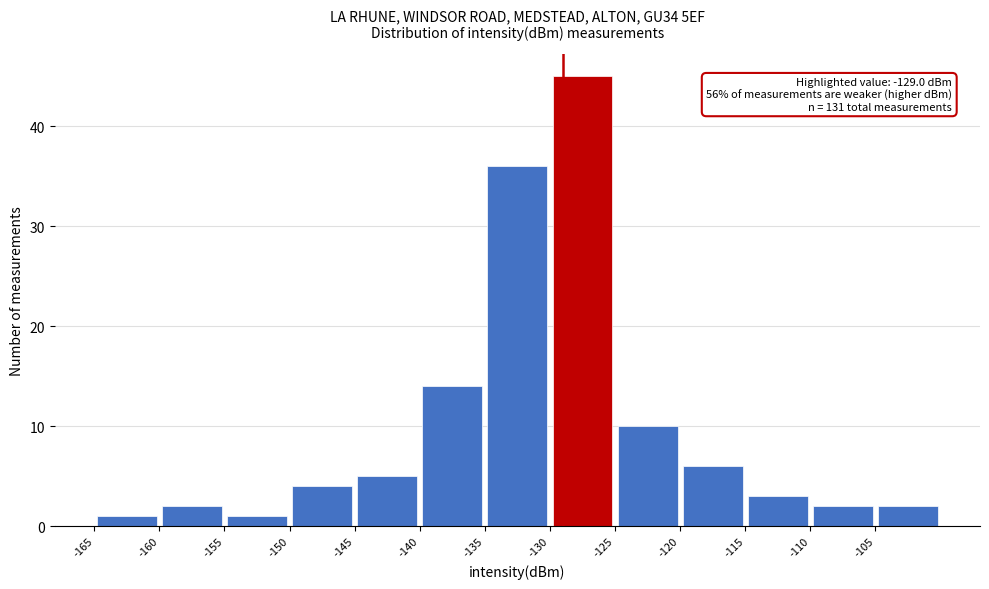

Over which range of the x-axis is the bar tallest?

-130 to -125